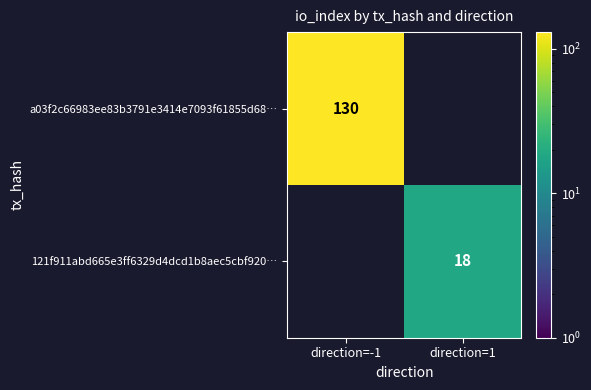

The a03f2c66983ee83b3791e3414e7093f61855d68… series shows 130 at direction=-1. True or false?

True